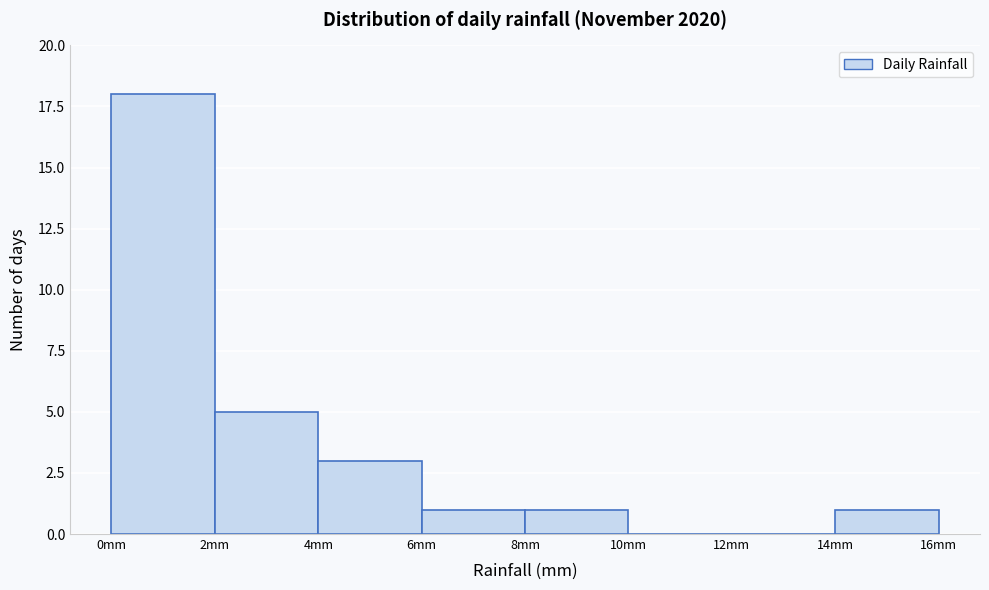

Over which range of the x-axis is the bar tallest?

0 to 2